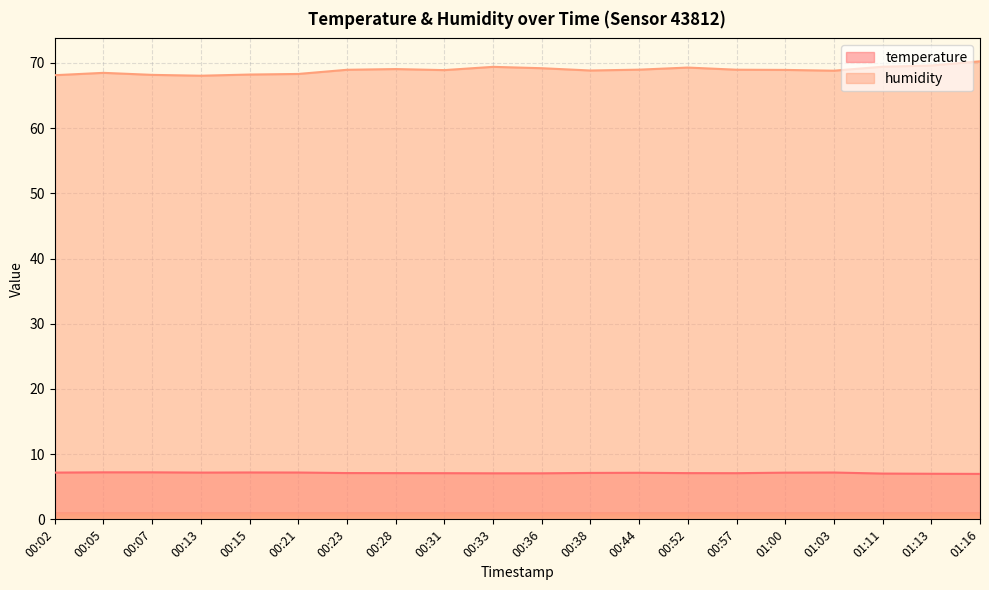

At which category does the chart reach its minimum across all series?

01:16